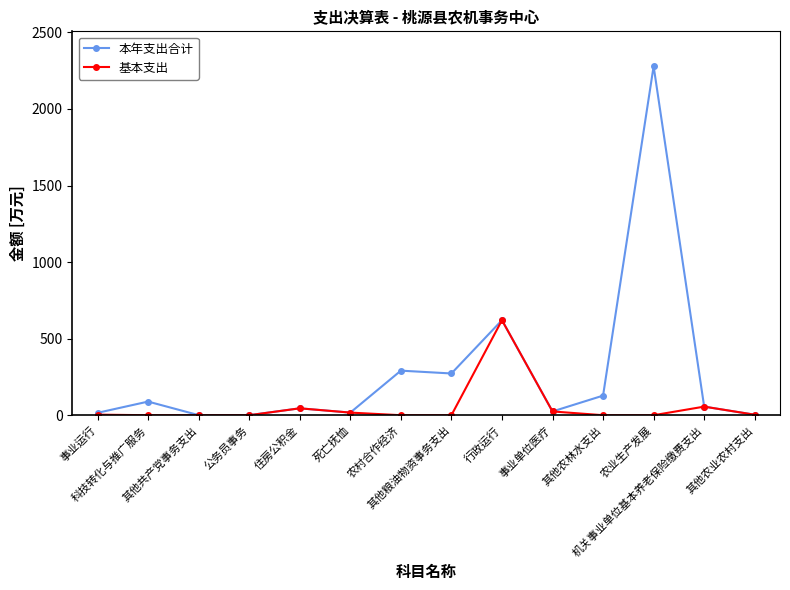

What is the minimum value for 本年支出合计?

0.3